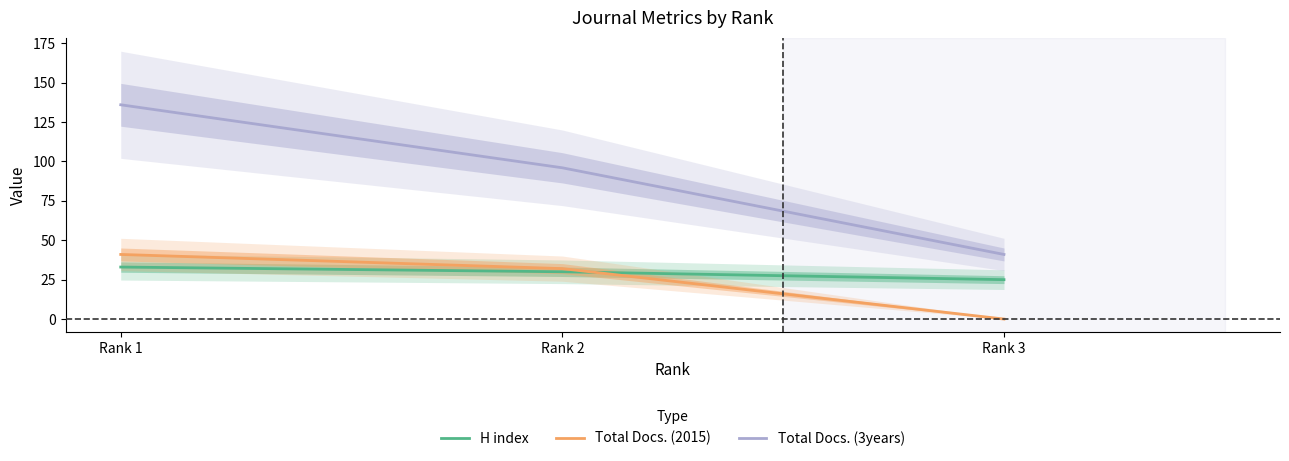

Where does the H index series first go above 30?

Rank 1